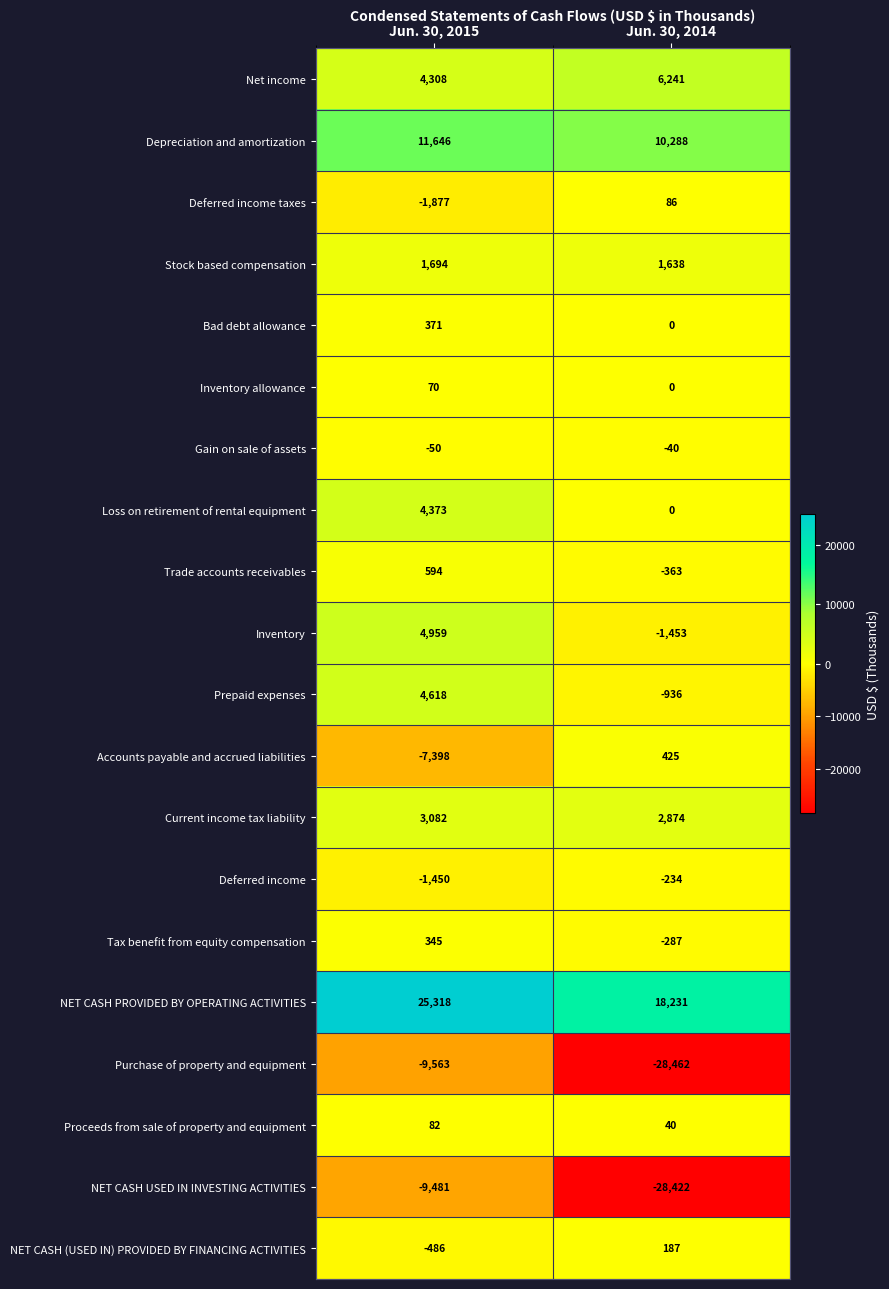

At which category is the sum across all series the highest?

Jun. 30, 2015